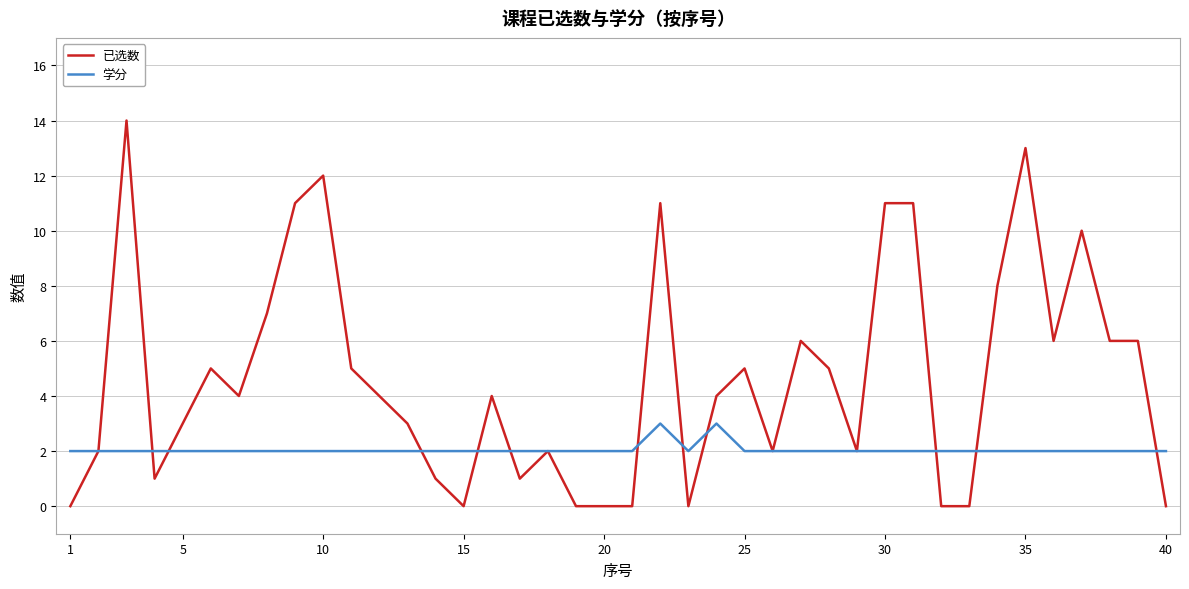

Which series has the largest total across all categories?

已选数